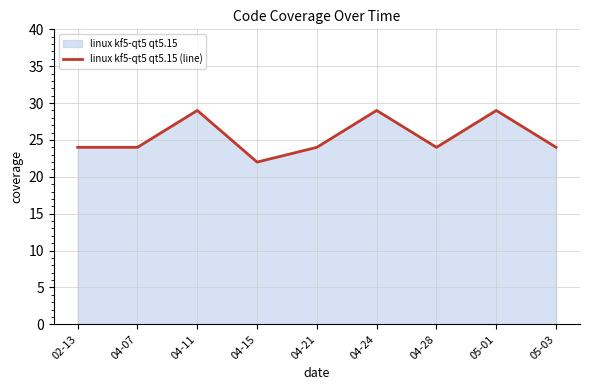

How many points are higher than both their immediate neighbors (excluding endpoints)?

3